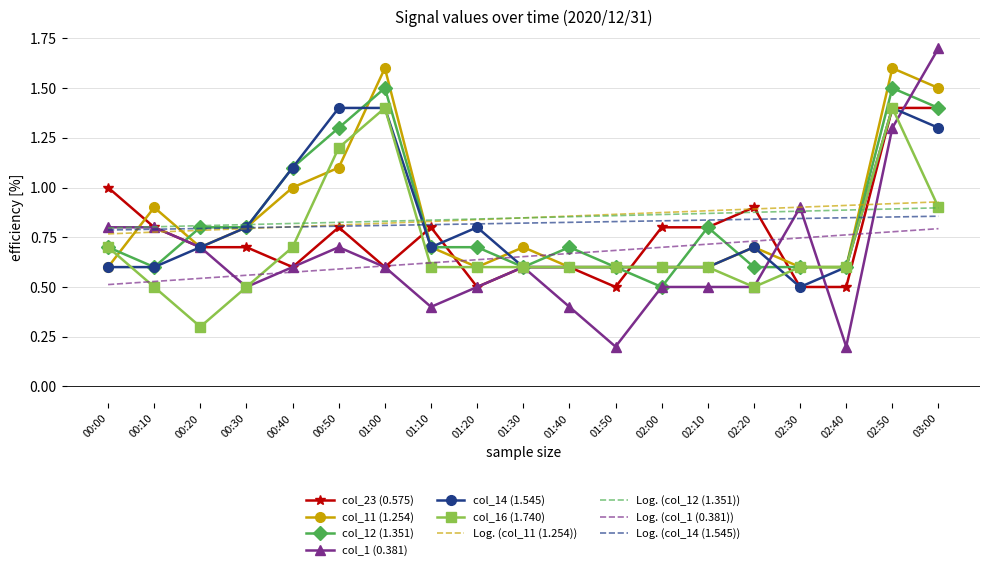

True or false: col_14 (1.545) has more than 0 interior local peaks.

True